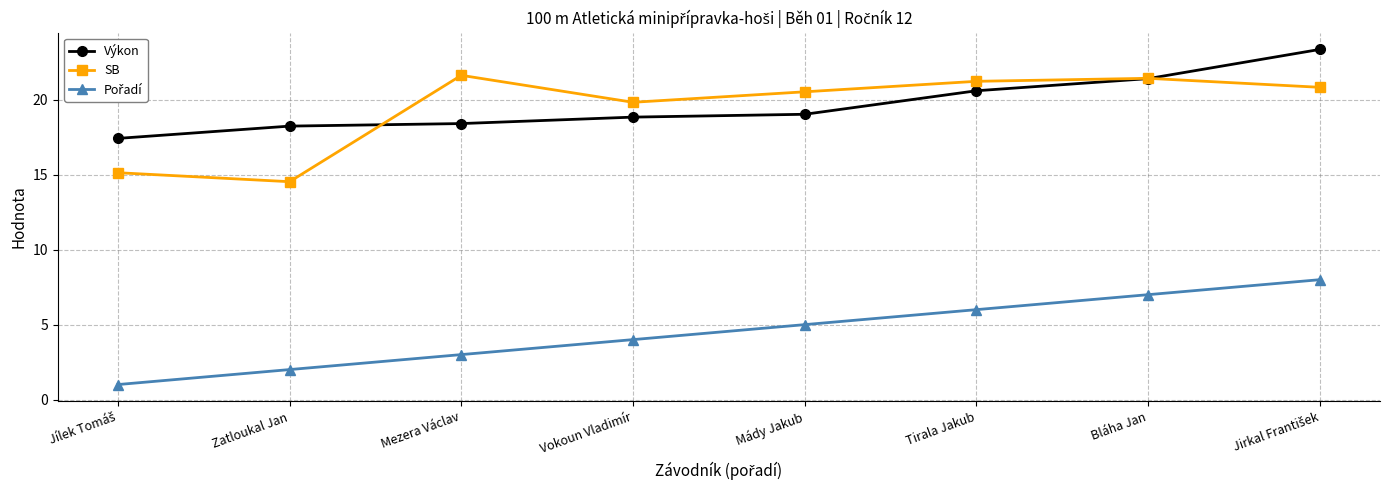

Which series has the largest total across all categories?

Výkon